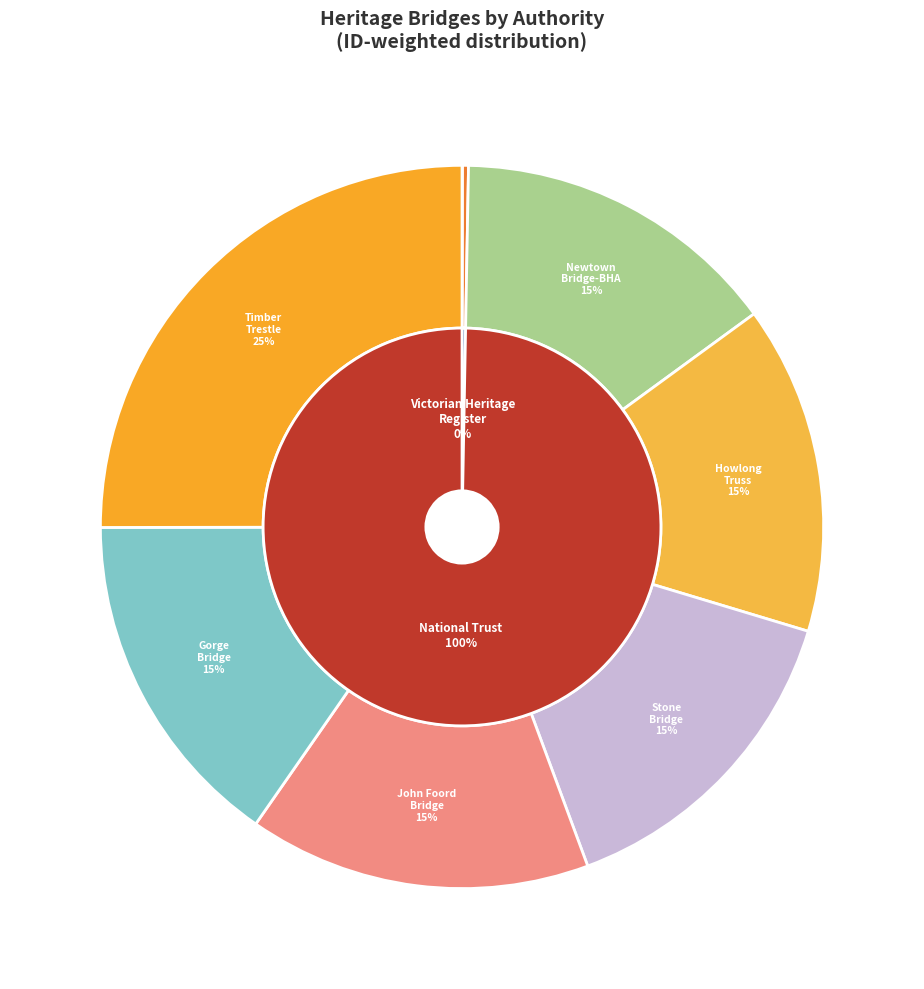

Does BRIDGE represent more than half of the total?

No